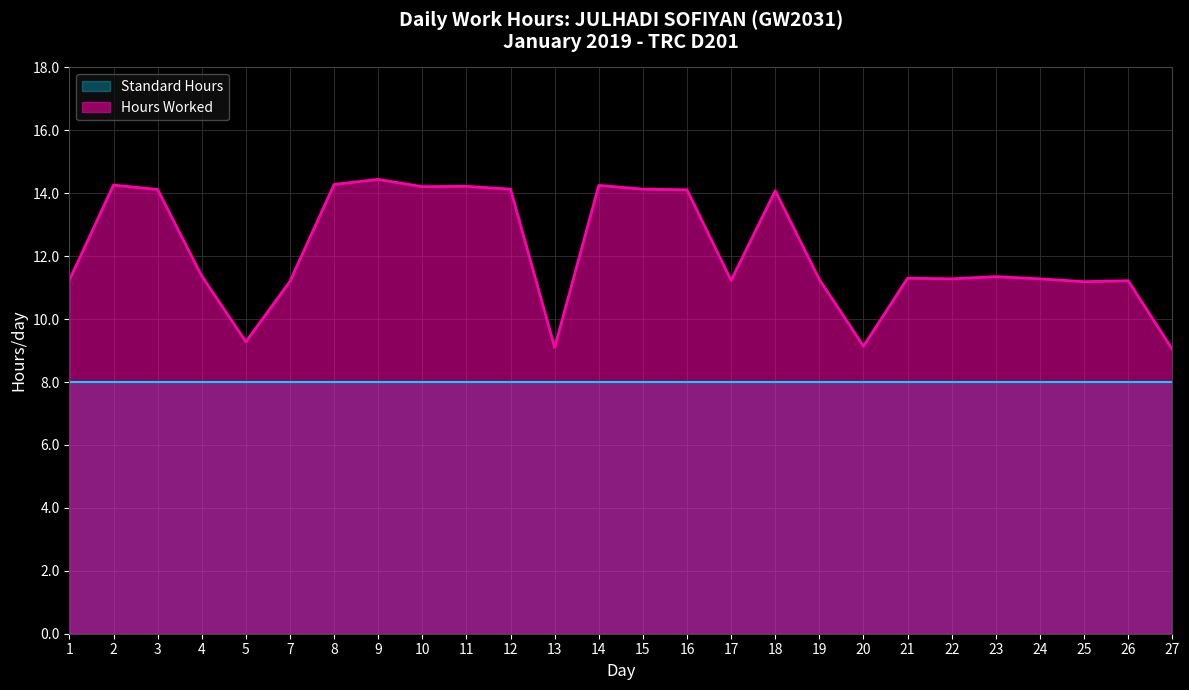

At which category does the data reach its first local valley?

5